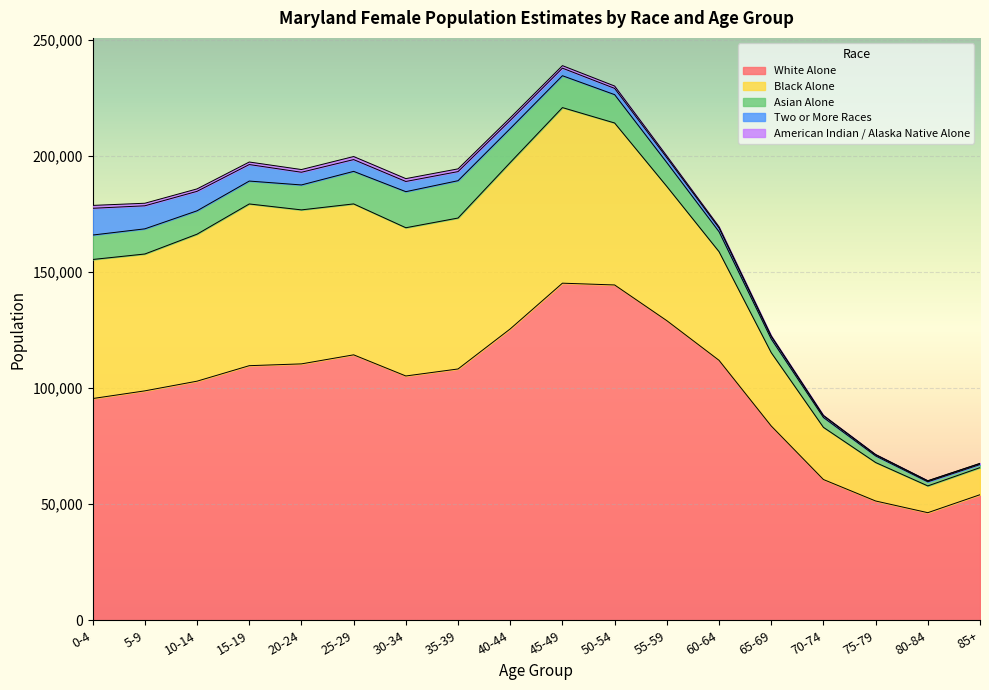

Which series has the widest spread of values?

White Alone